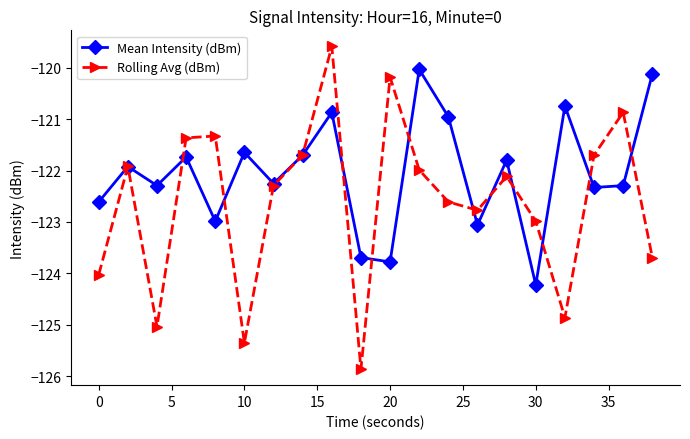

What is the smallest value displayed?

-125.9